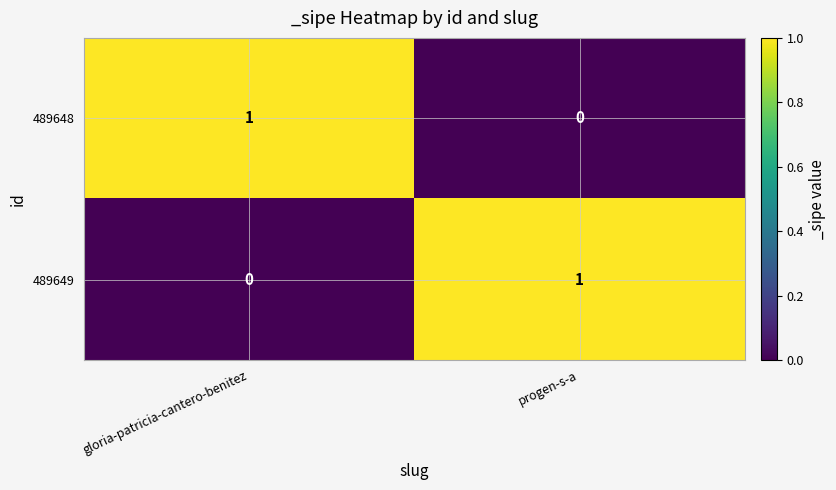

Reading right to left, what are all the values shown in this chart?

489648: progen-s-a=0	gloria-patricia-cantero-benitez=1
489649: progen-s-a=1	gloria-patricia-cantero-benitez=0